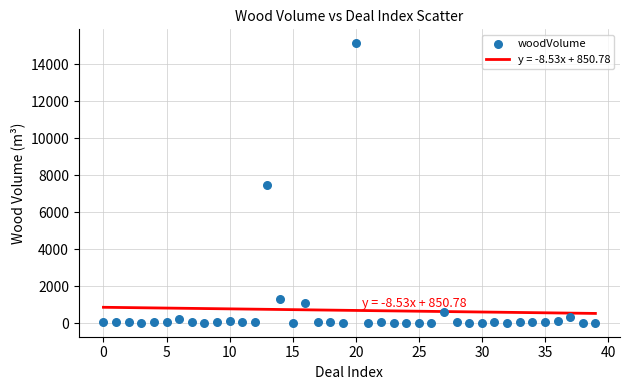

What is the range of Y values (max minus min)?

15120.5